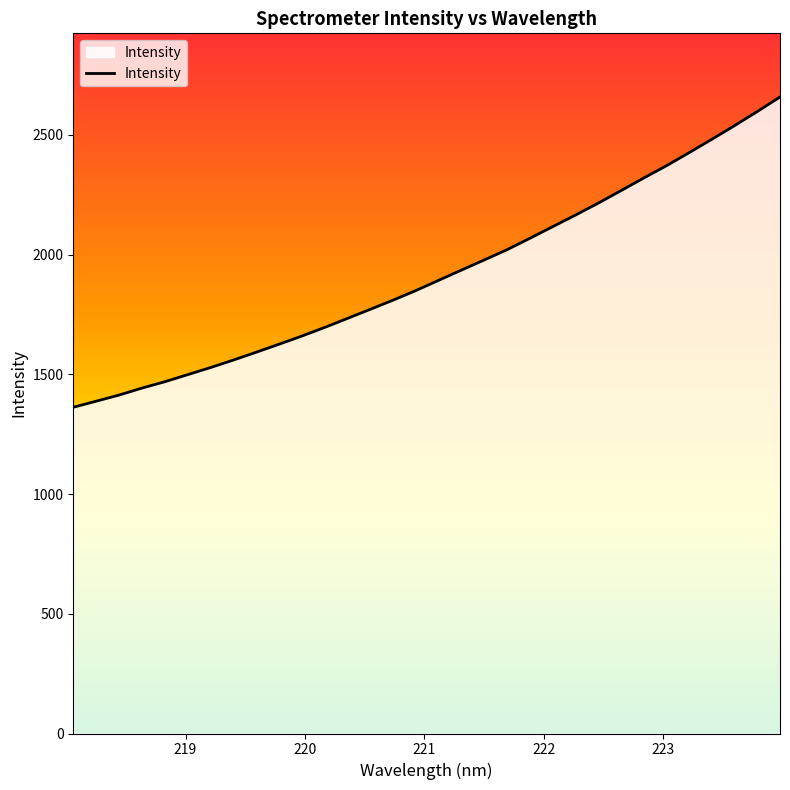

What is the difference between the maximum and minimum values?

1295.9